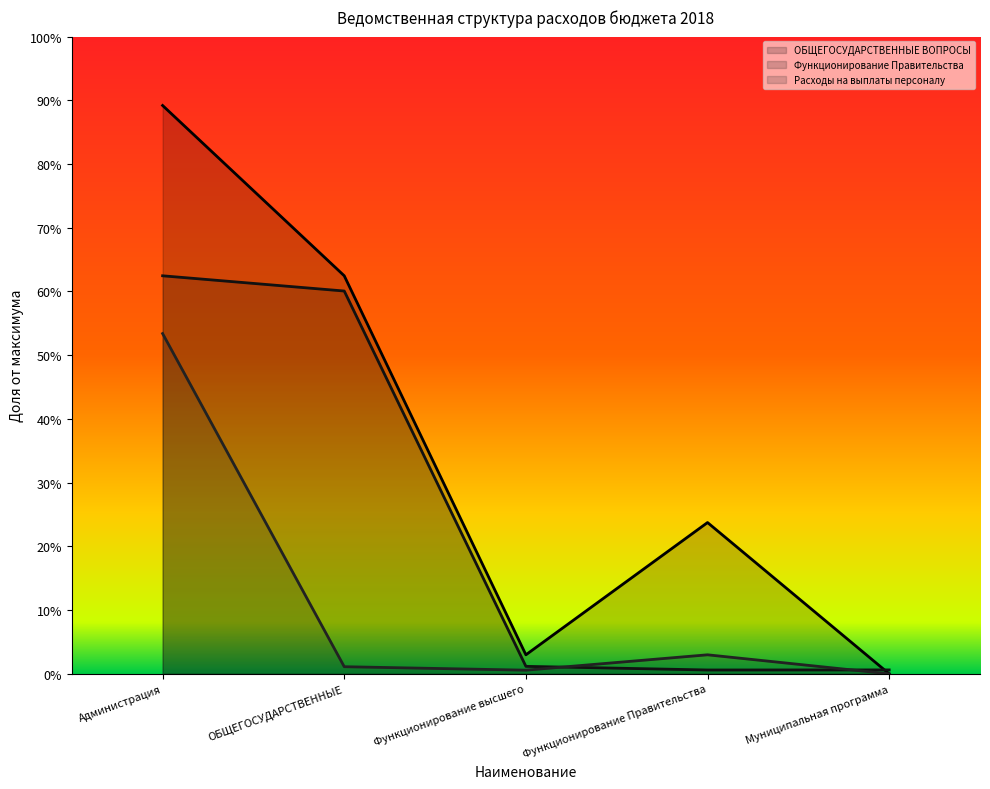

True or false: Функционирование Правительства and ОБЩЕГОСУДАРСТВЕННЫЕ ВОПРОСЫ intersect in this chart.

True